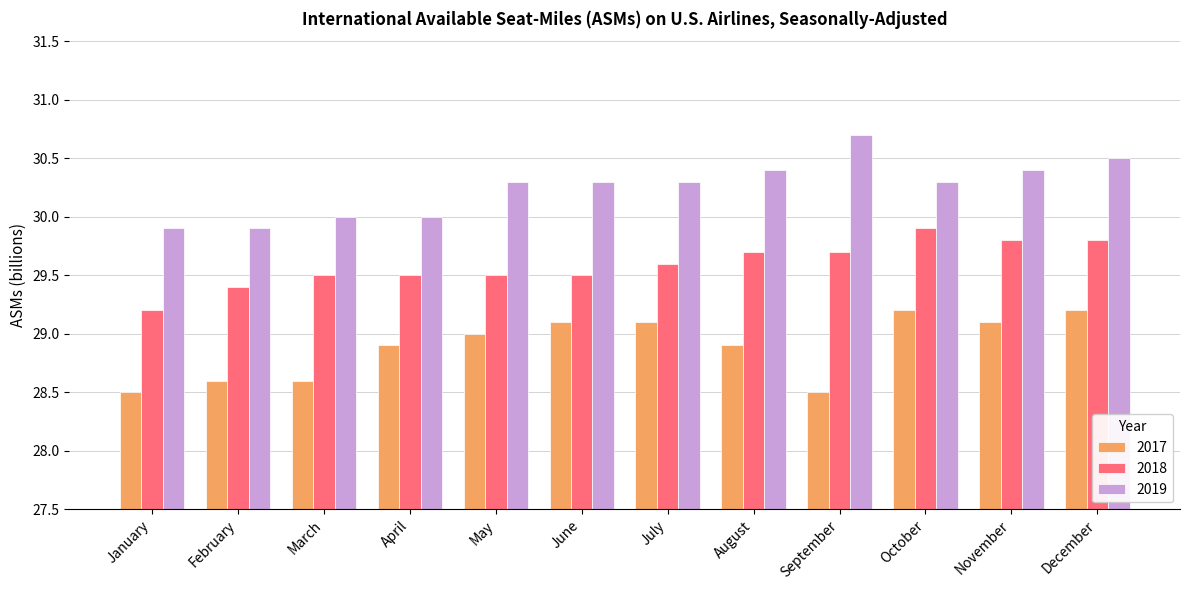

Between March and November, which series saw the biggest shift?

2017